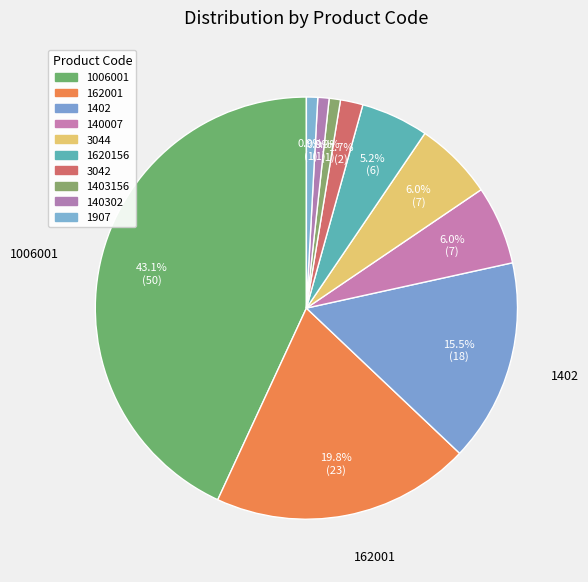

How many segments does this pie chart have?

10